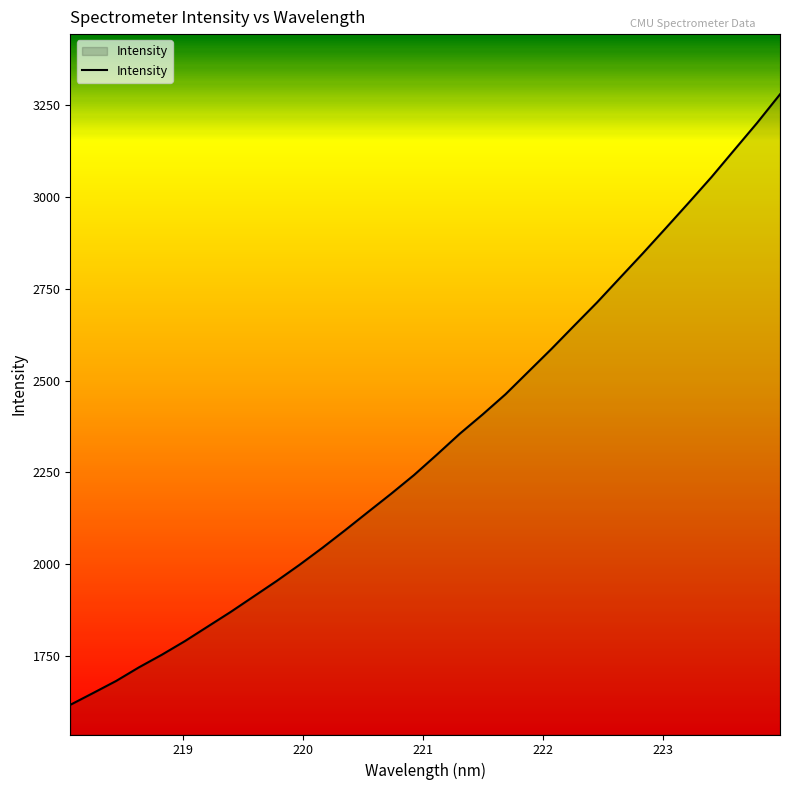

What is the difference between the maximum and minimum values?

1663.6